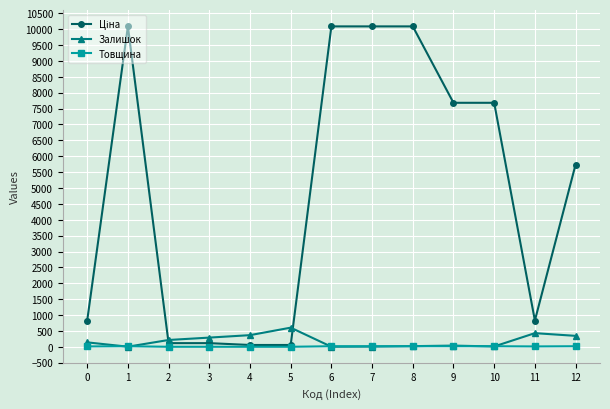

The value of Залишок at 12 is 345.0. True or false?

True